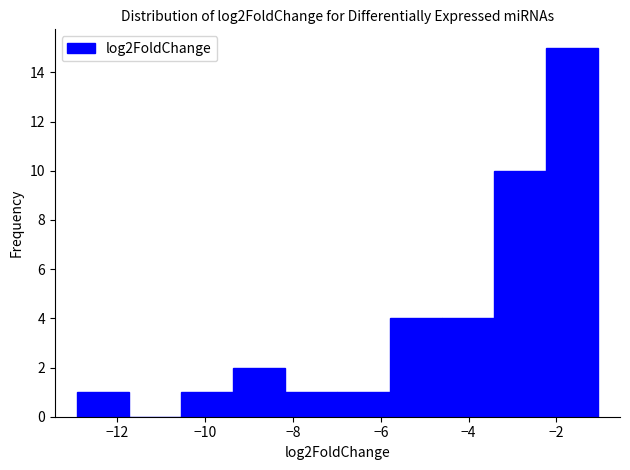

Reading left to right, transcribe this chart: for each bar, give the range it covers on the x-axis and its height. Neither the bar edges nor the heights are printed on the chart, so give them approximately, as read against the axes.

-13.0 to -11.8: 1
-11.8 to -10.6: 0
-10.6 to -9.4: 1
-9.4 to -8.2: 2
-8.2 to -7.0: 1
-7.0 to -5.8: 1
-5.8 to -4.6: 4
-4.6 to -3.4: 4
-3.4 to -2.2: 10
-2.2 to -1.0: 15